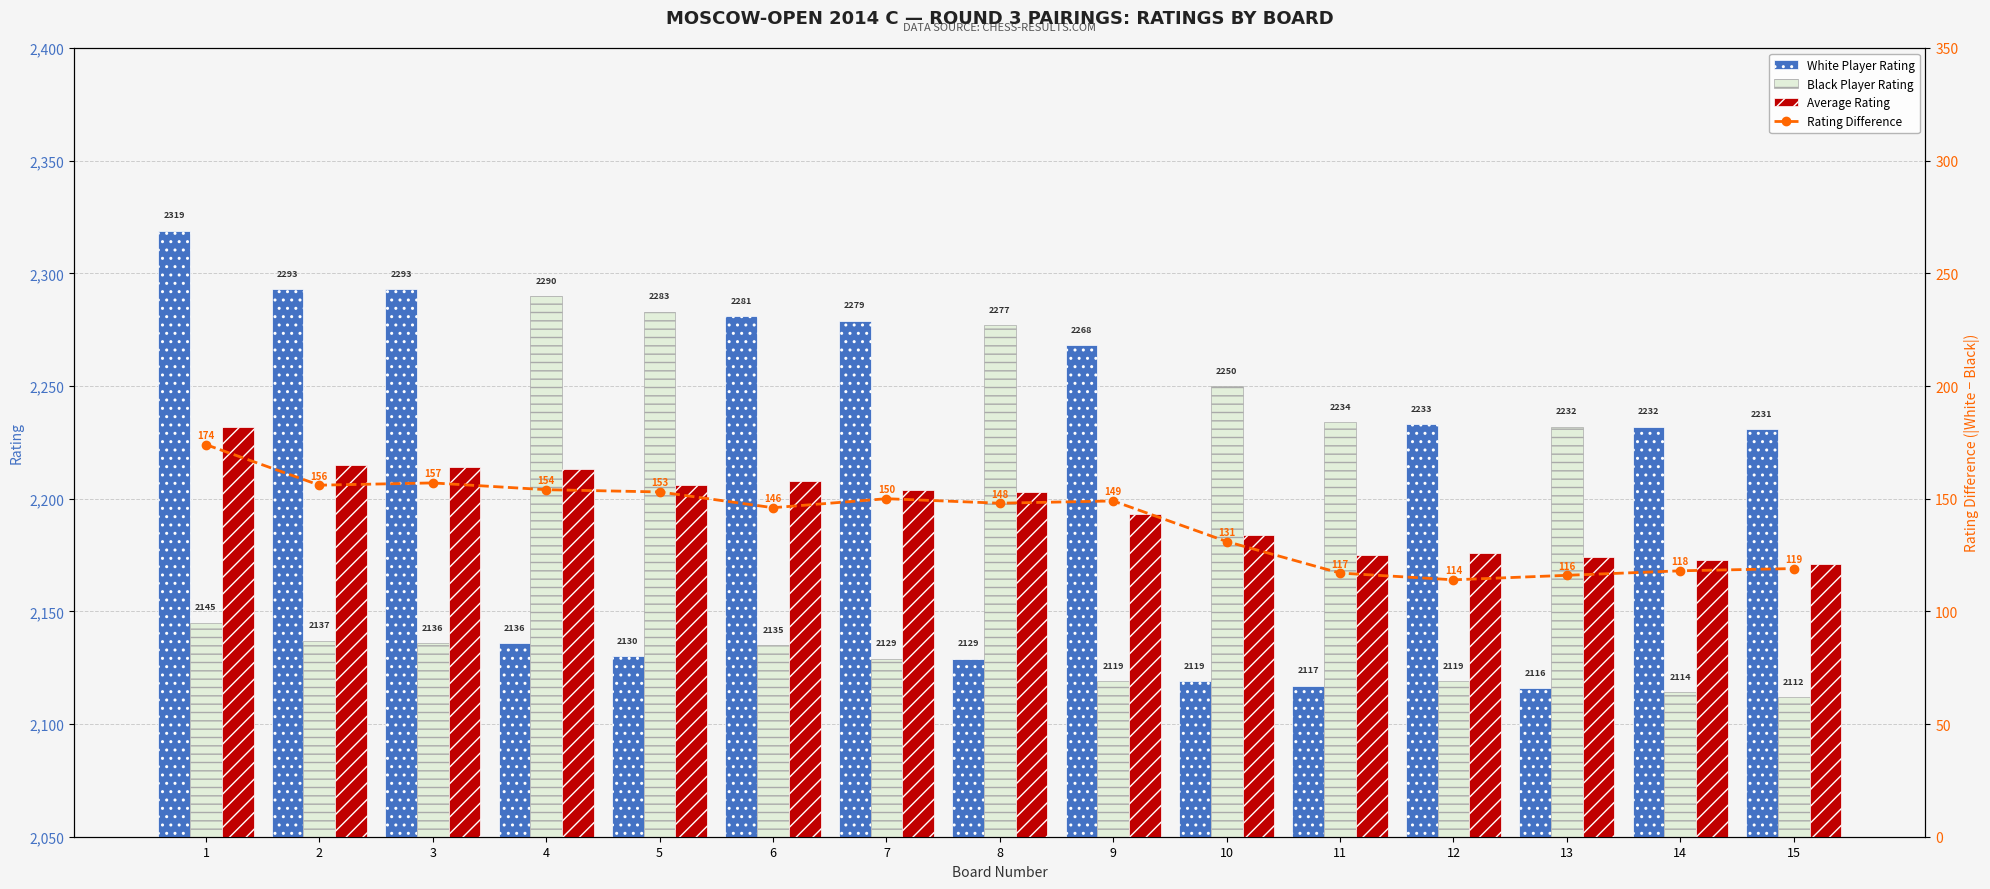

Which series changed the most between 4 and 5?

Black Player Rating